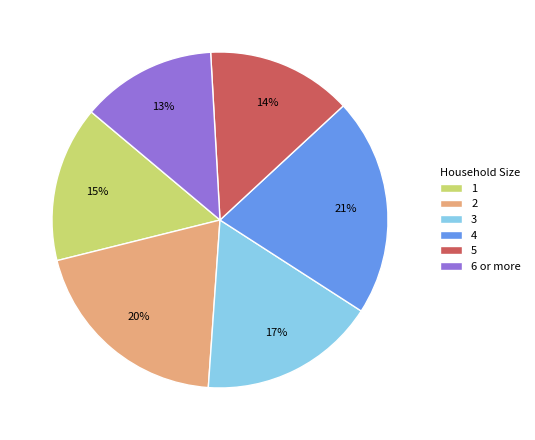

To the nearest percent, what percentage of the pie is 6 or more?

13%